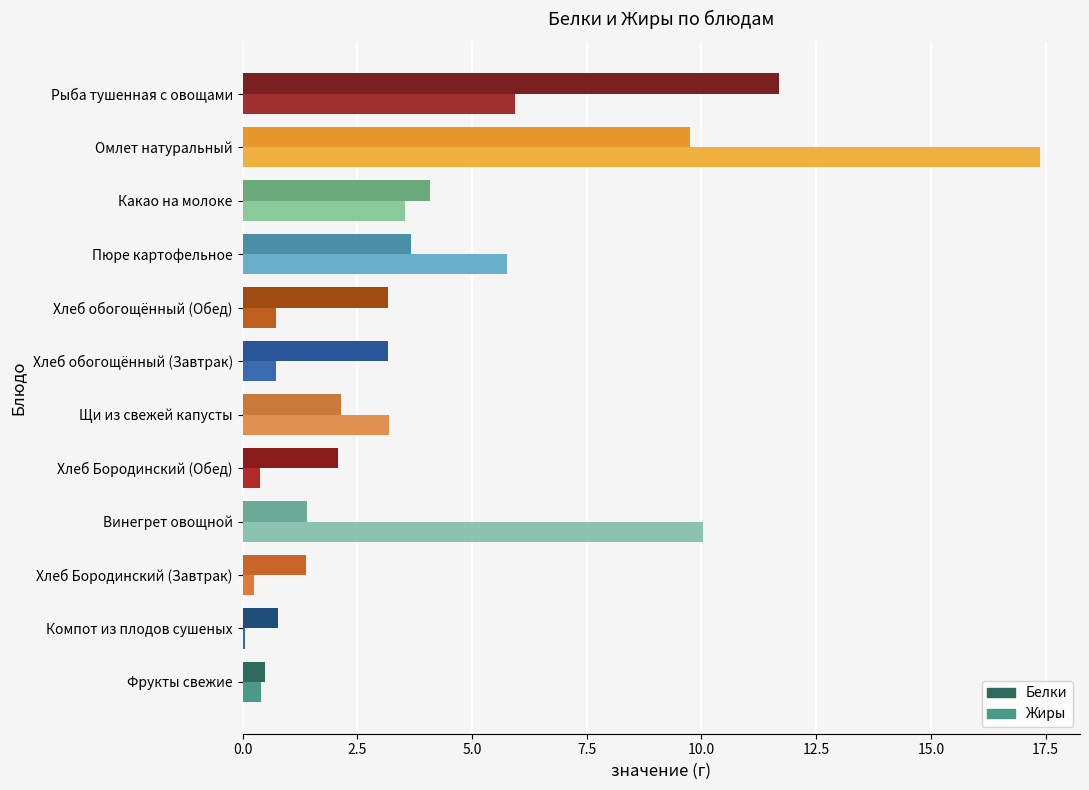

At how many categories does at least one series exceed 7?

3